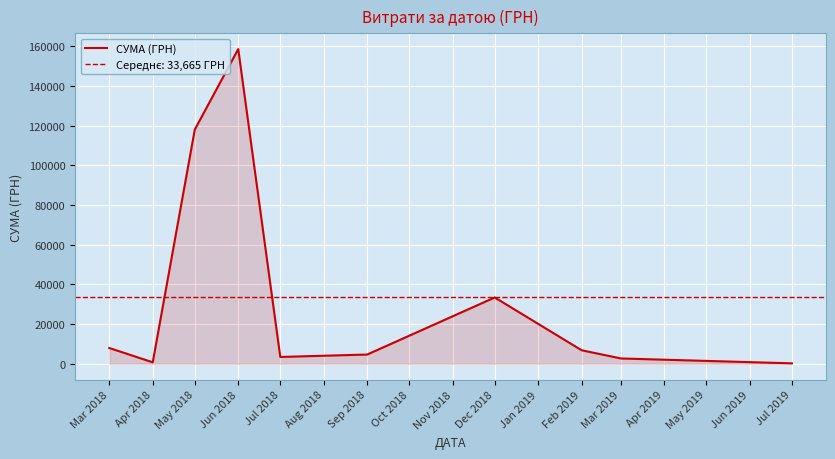

The value of СУМА (ГРН) at Mar 2018 is 7964.6. True or false?

True